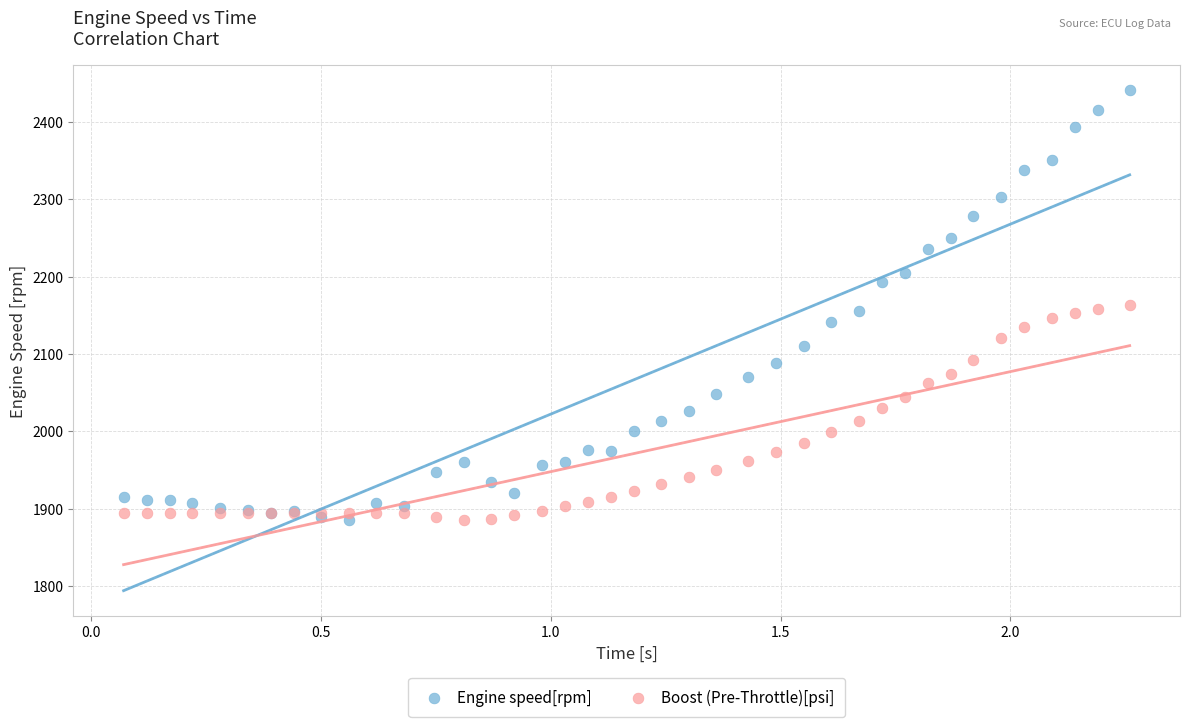

What is the X range (max minus min) for the scatter plot?

2.2